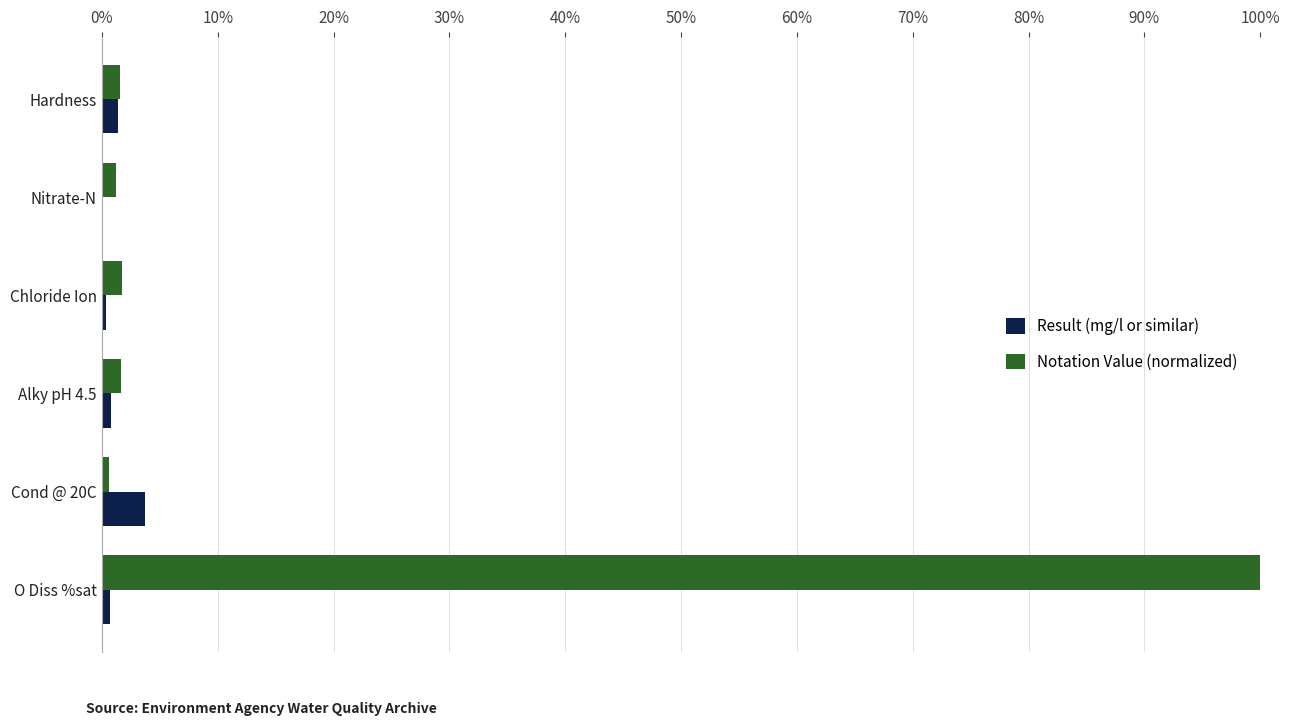

Rank the series by their maximum value, from lowest to highest.

Result (mg/l or similar), Notation Value (normalized)